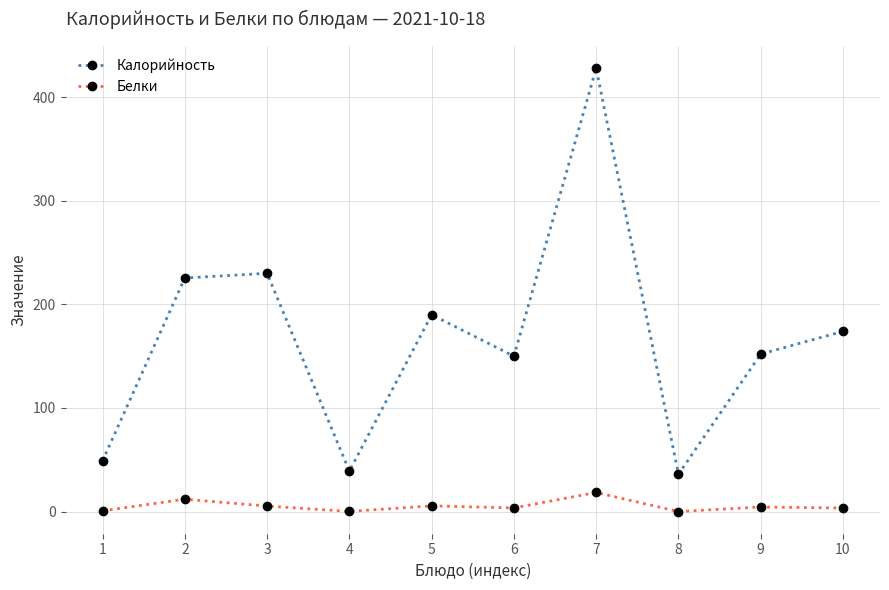

Where is the first local minimum for Белки?

4